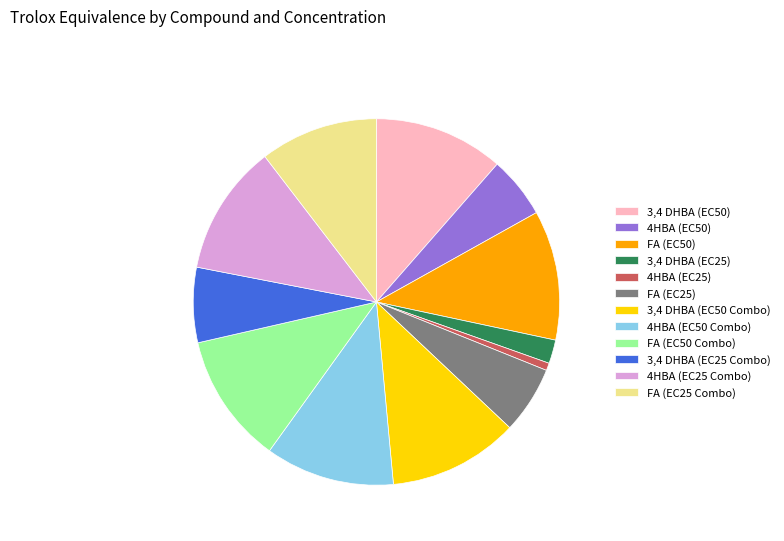

Which category has the smallest portion of the pie?

4HBA (EC25)